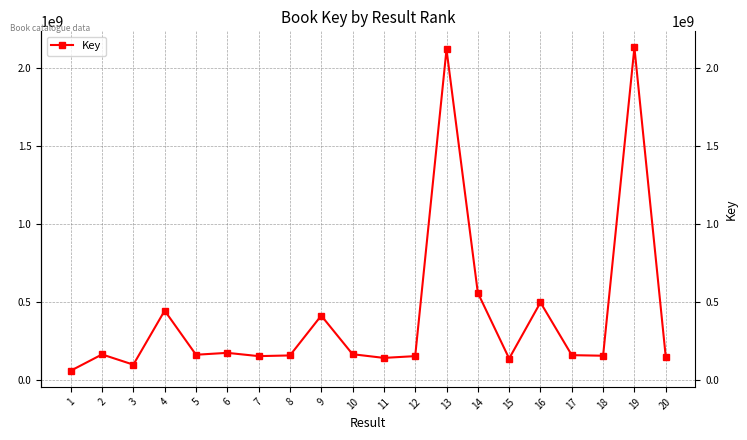

What is the difference between the maximum and minimum values?

2066814982